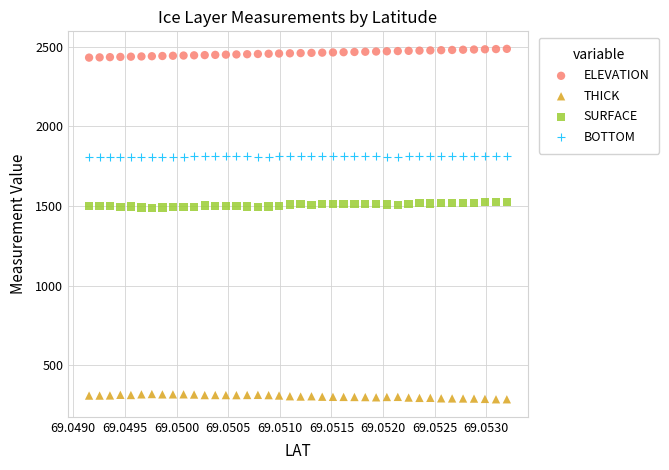

Across all data points, what is the range of Y values (max minus min)?

2200.1